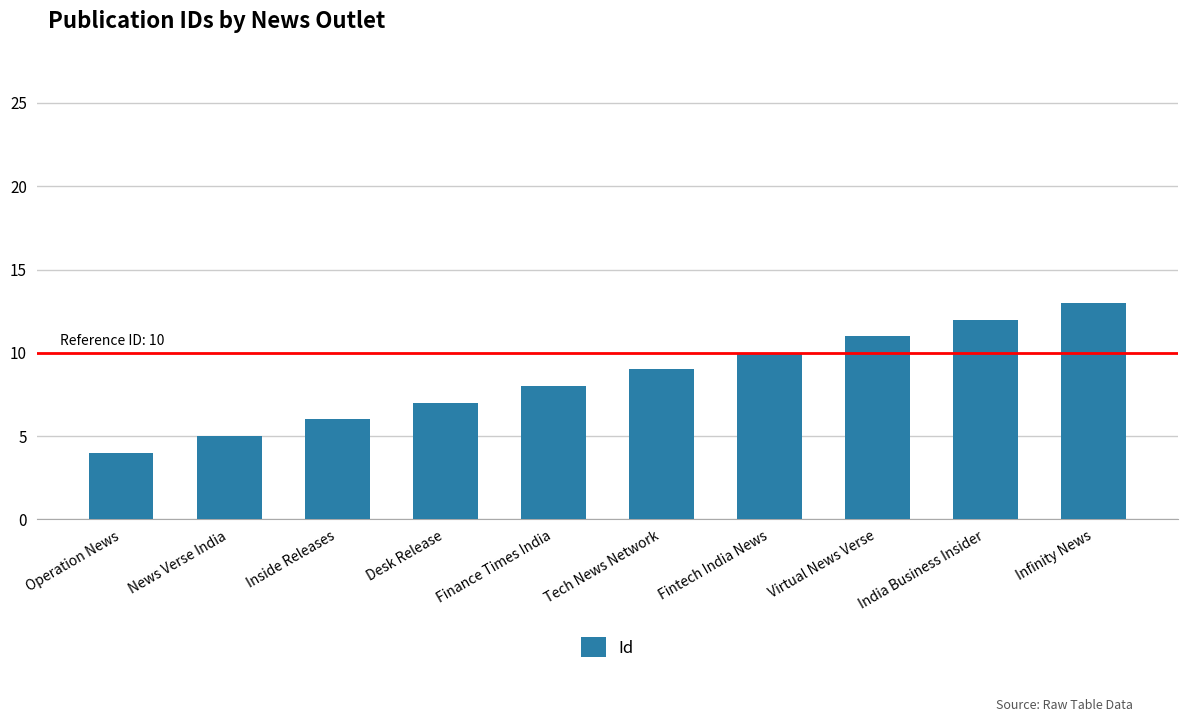

Reading right to left, list all the values displayed in this chart.

Infinity News=13	India Business Insider=12	Virtual News Verse=11	Fintech India News=10	Tech News Network=9	Finance Times India=8	Desk Release=7	Inside Releases=6	News Verse India=5	Operation News=4